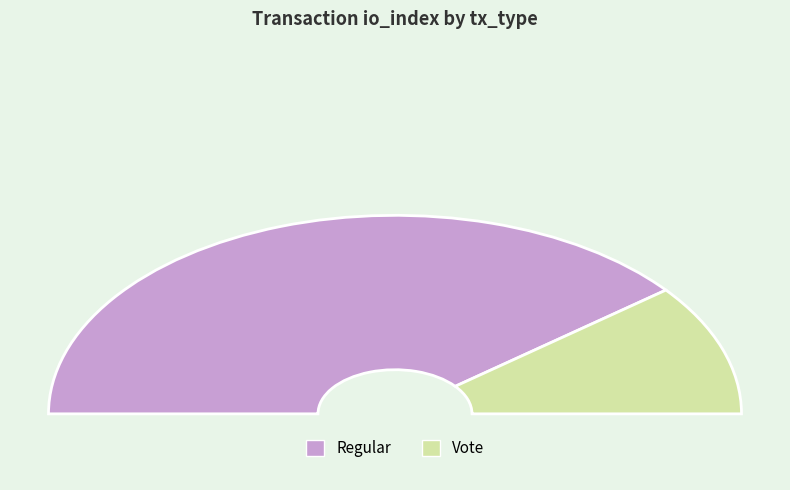

Rank the categories by value from highest to lowest.

Regular, Vote